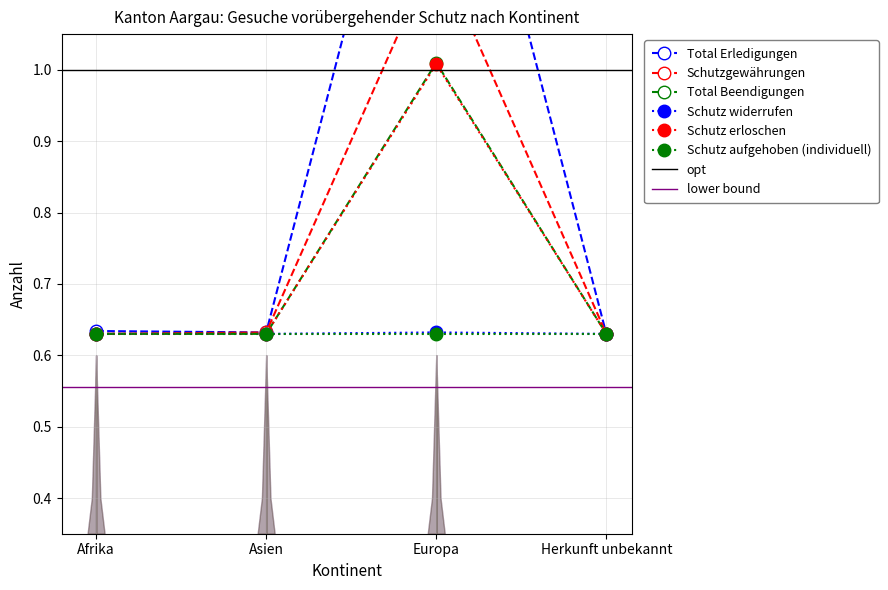

Is it true that Total Beendigungen equals 0.4 at Asien?

False